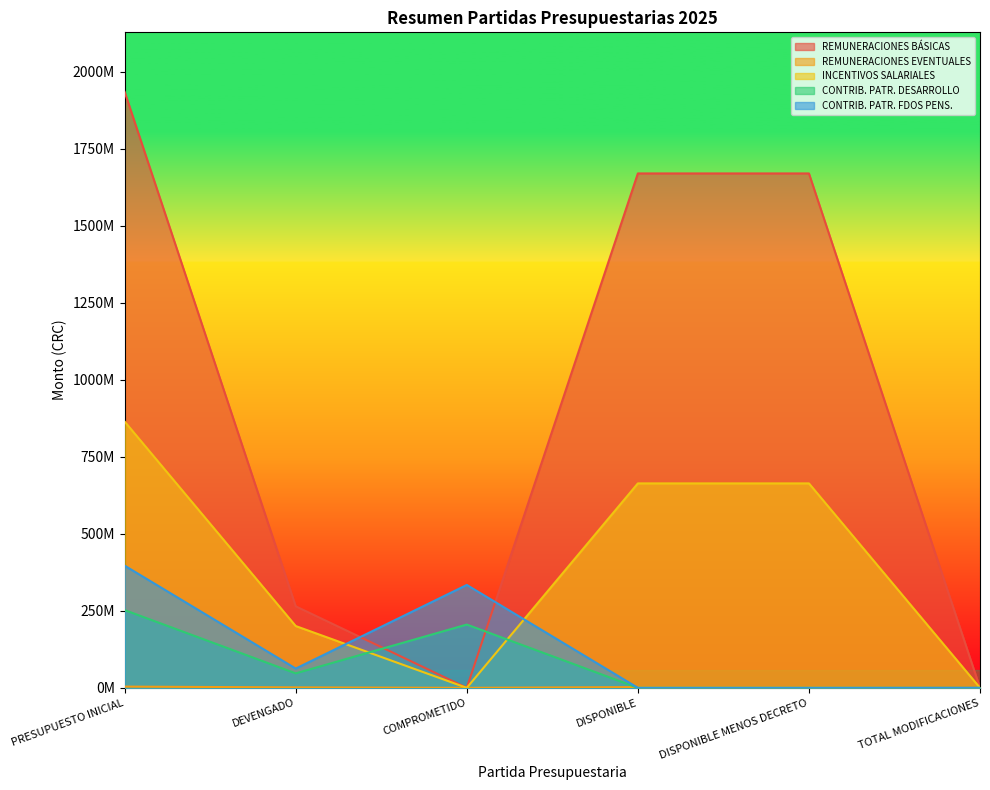

How many interior local valleys does the REMUNERACIONES EVENTUALES series have?

1